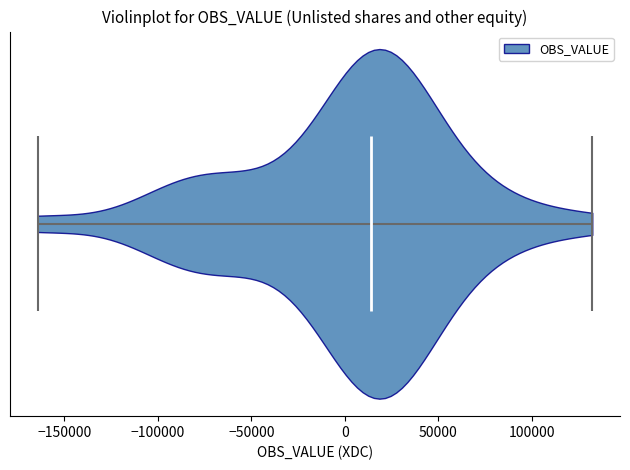

Where does the median line of the violin sit on the x-axis? The values are not printed on the chart, so give them approximately, as read against the axis.

15000